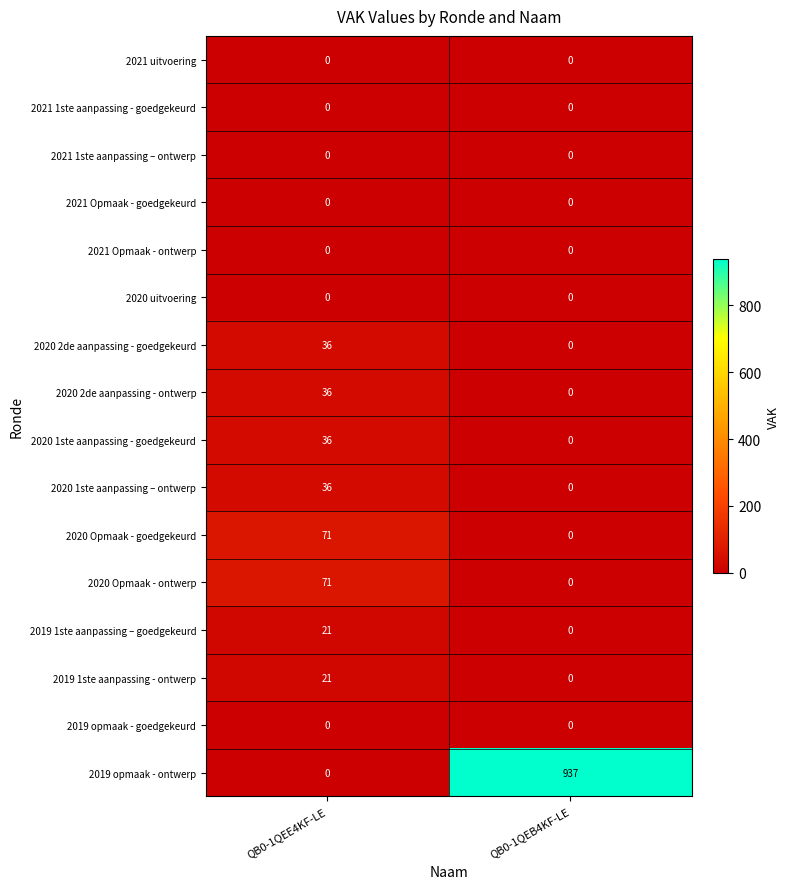

How many categories are shown in the chart?

2